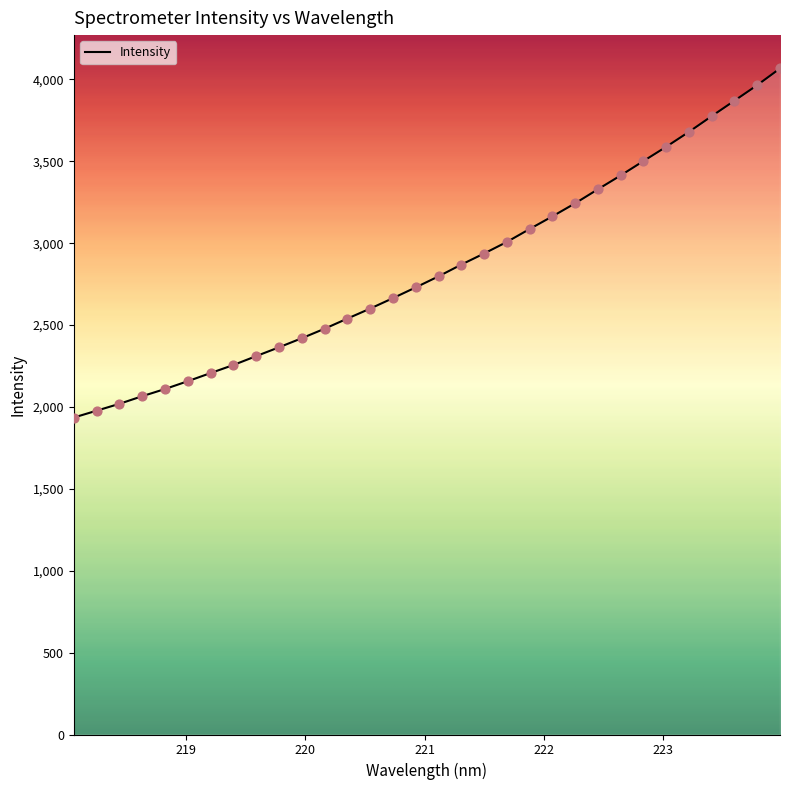

What is the greatest value displayed?

4067.7